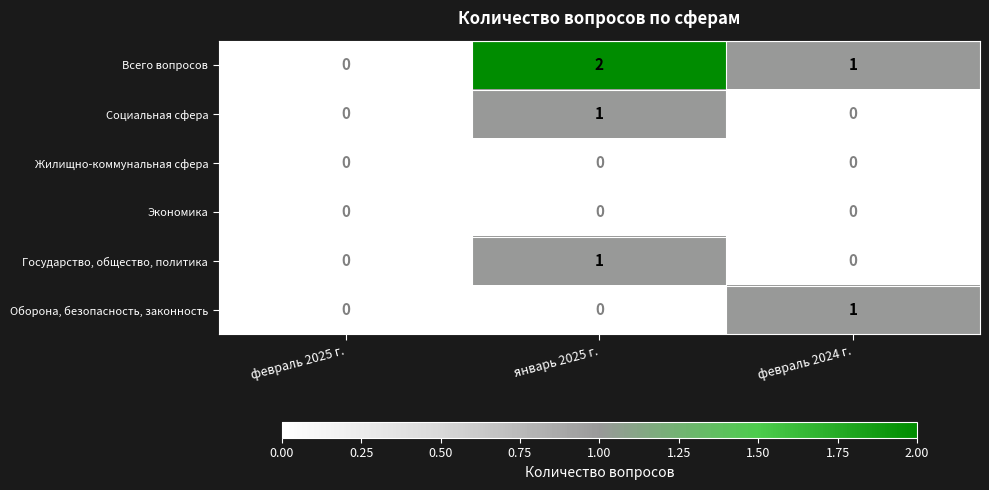

Between февраль 2025 г. and январь 2025 г., which series saw the biggest shift?

Всего вопросов